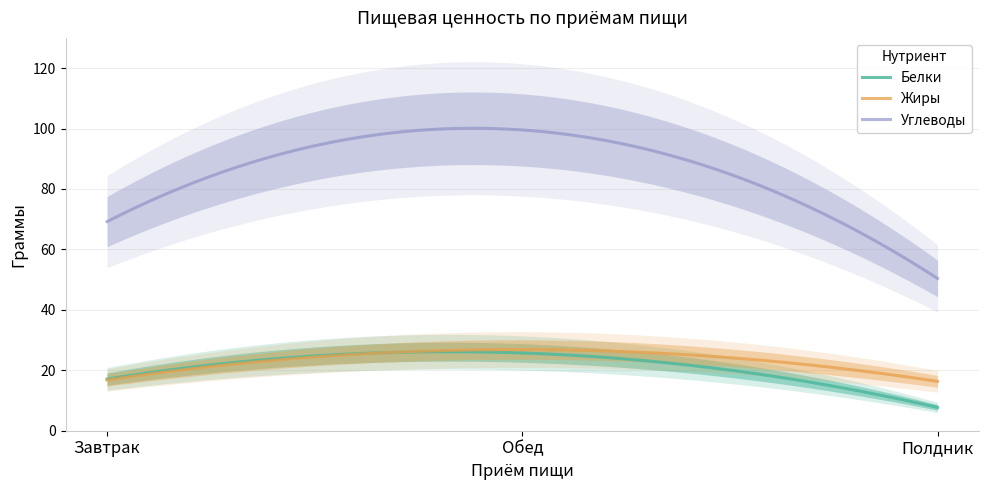

Where does the Углеводы series first go above 69?

Завтрак